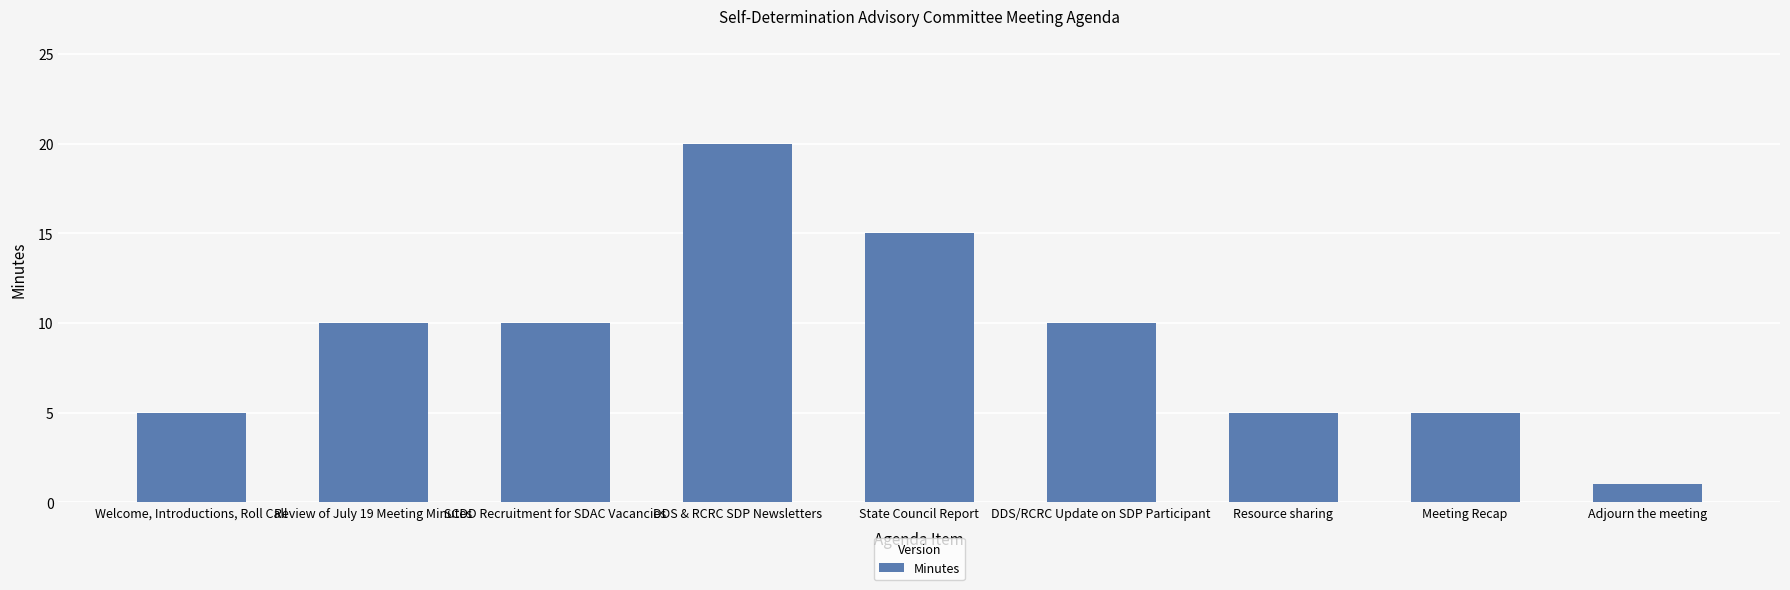

What is the label of the 9th bar from the left?

Adjourn the meeting